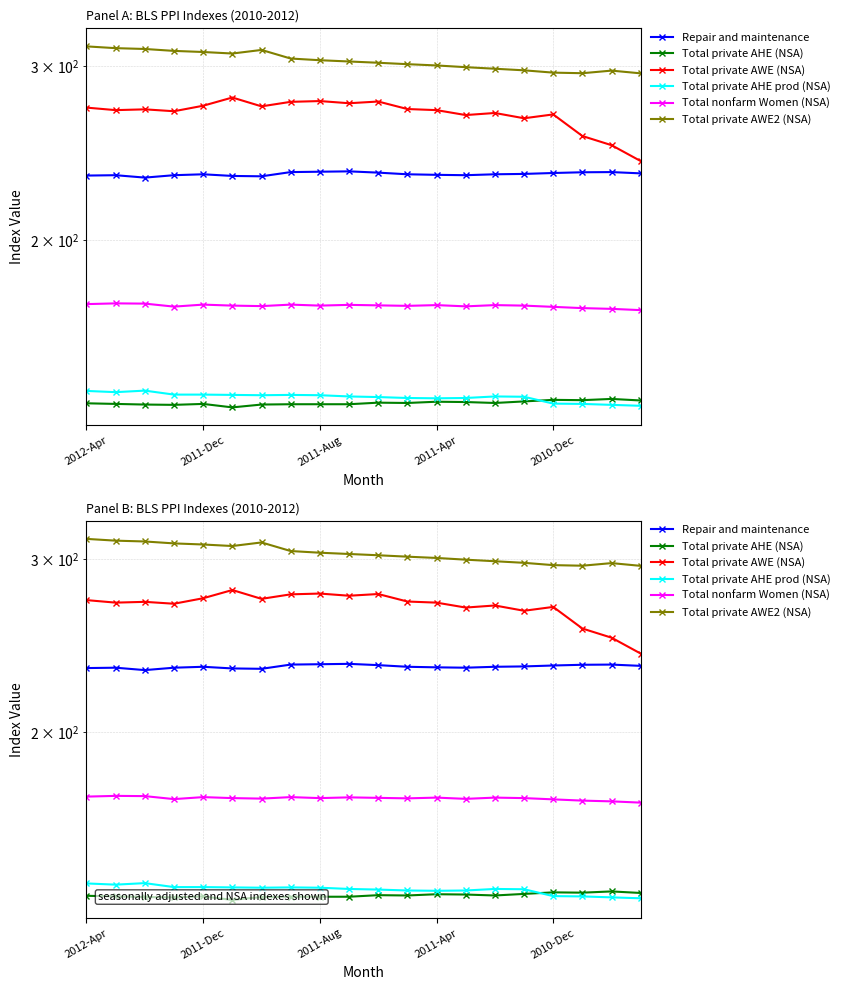

What are all the series names shown in the legend?

Repair and maintenance, Total private AHE (NSA), Total private AWE (NSA), Total private AHE prod (NSA), Total nonfarm Women (NSA), Total private AWE2 (NSA)